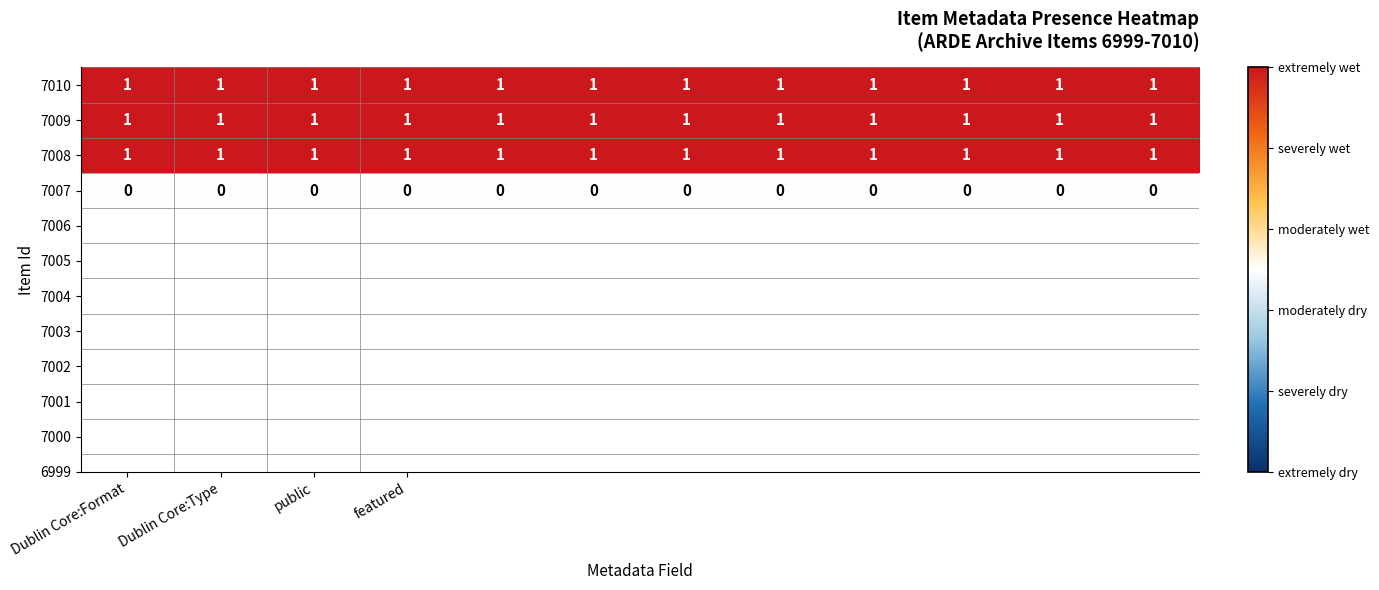

At how many categories does at least one series exceed 0?

12